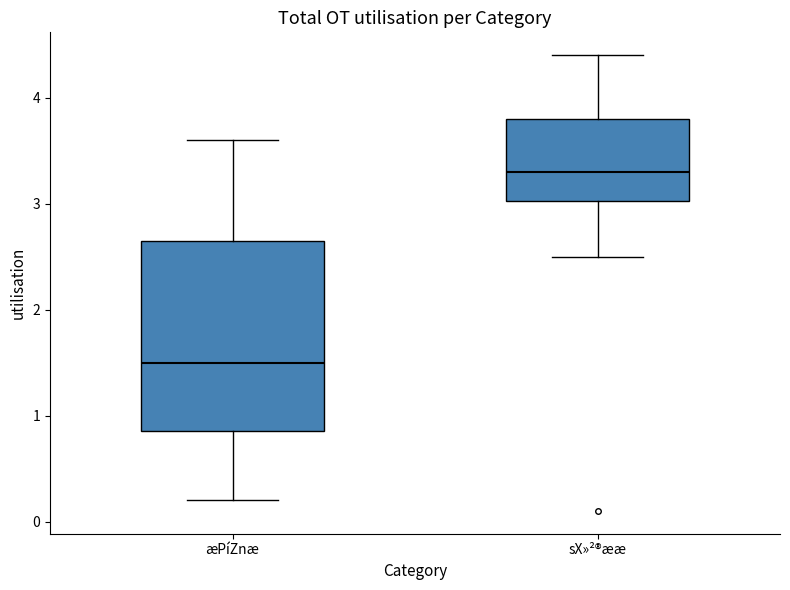

Where is the lower edge of the box for sX»²®ææ on the y-axis? The values are not printed on the chart, so give them approximately, as read against the axis.

3.0